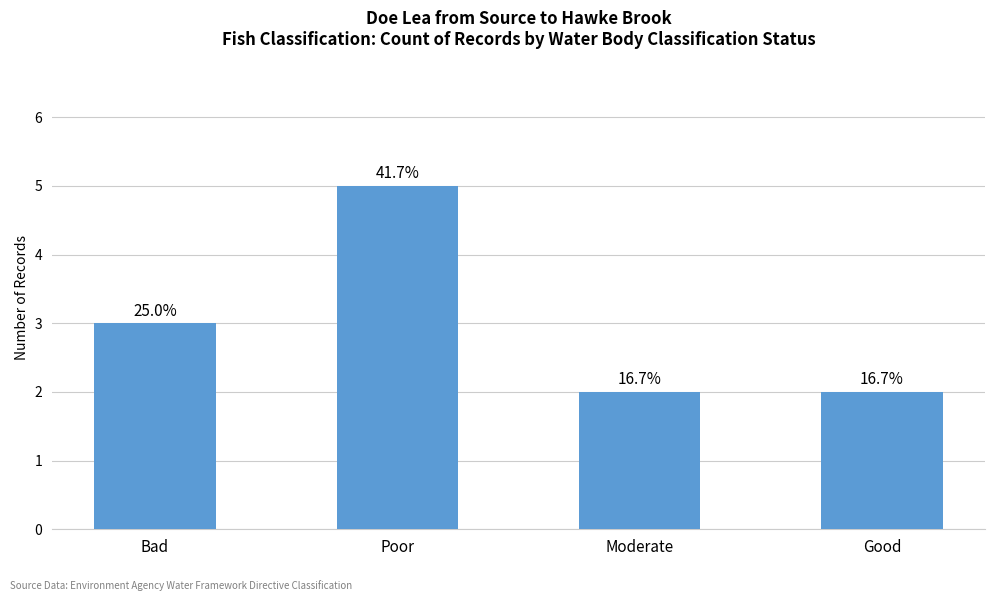

Reading left to right, transcribe all the data shown in this chart.

Bad=3	Poor=5	Moderate=2	Good=2